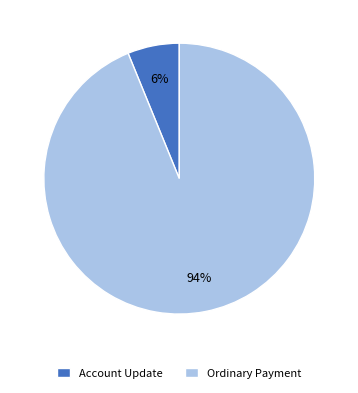

Which slice is the largest?

Ordinary Payment